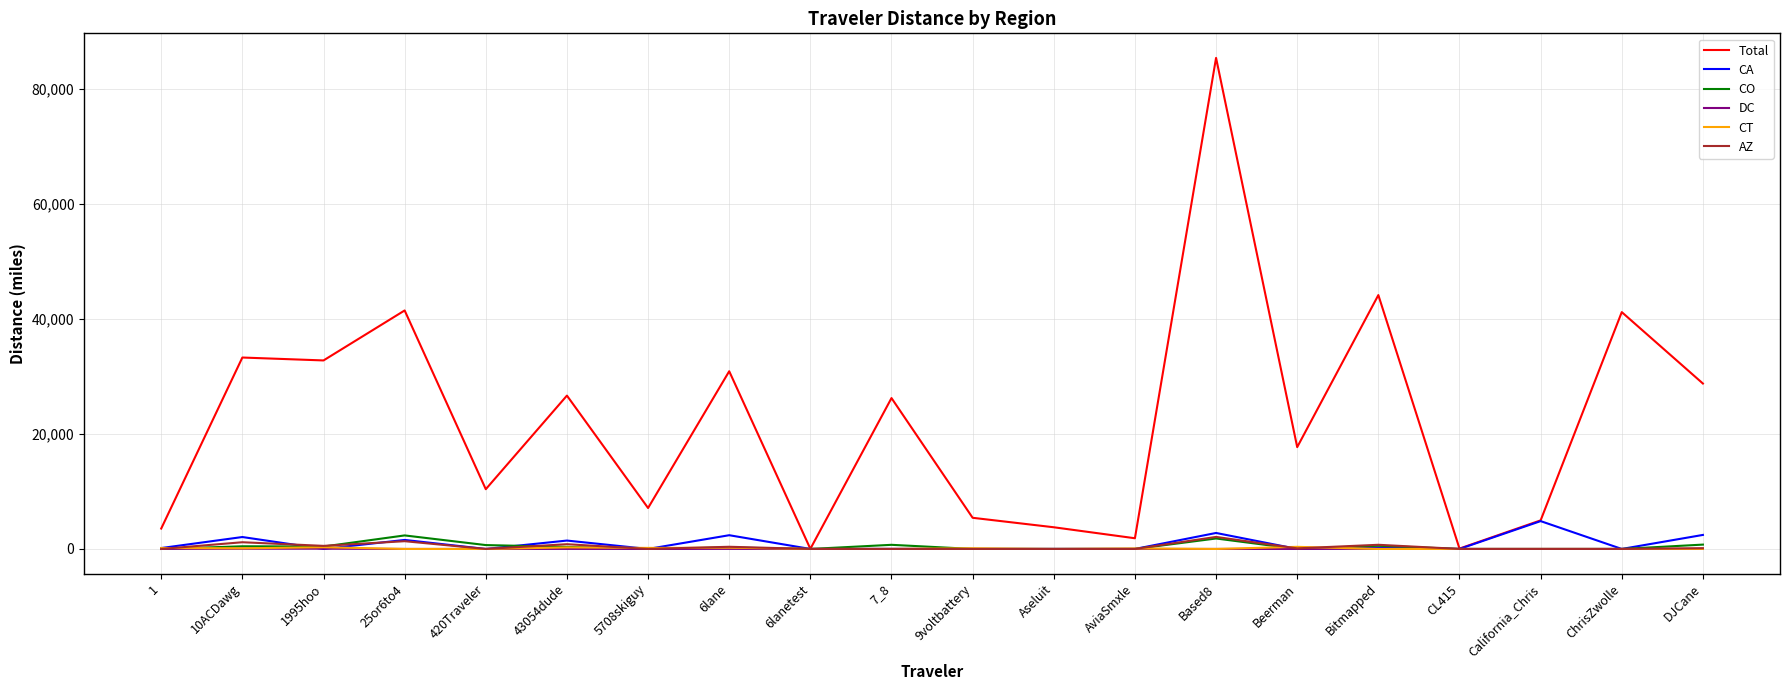

What is the spread (max minus min) of values at 43054dude?

26666.6